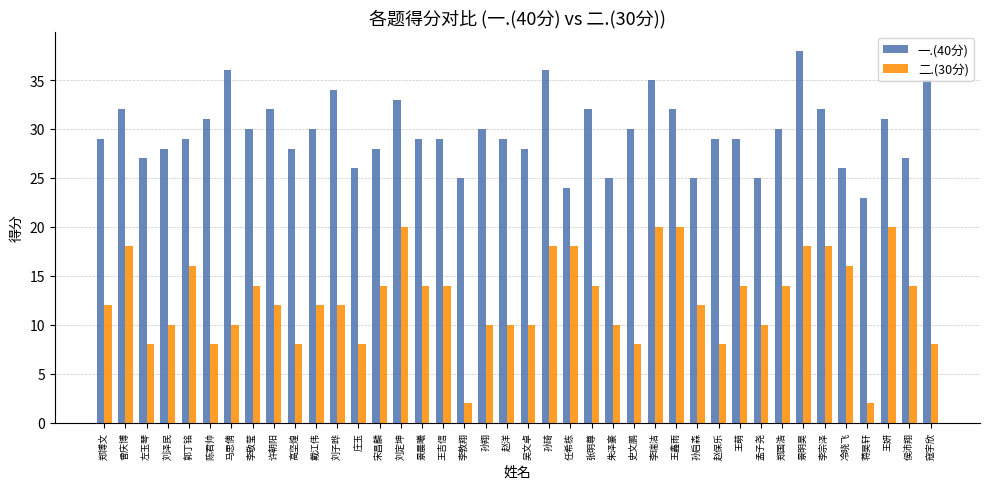

What is the lowest value of the 一.(40分) series?

23